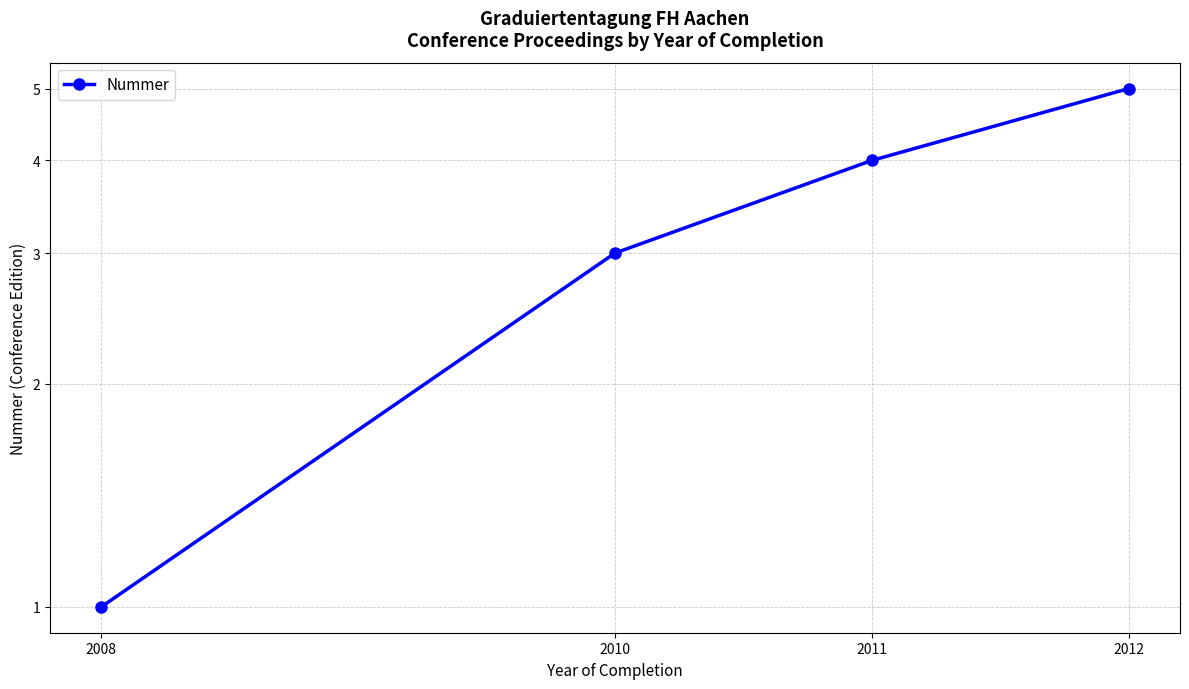

The chart shows a value of 1 at 2008. True or false?

True